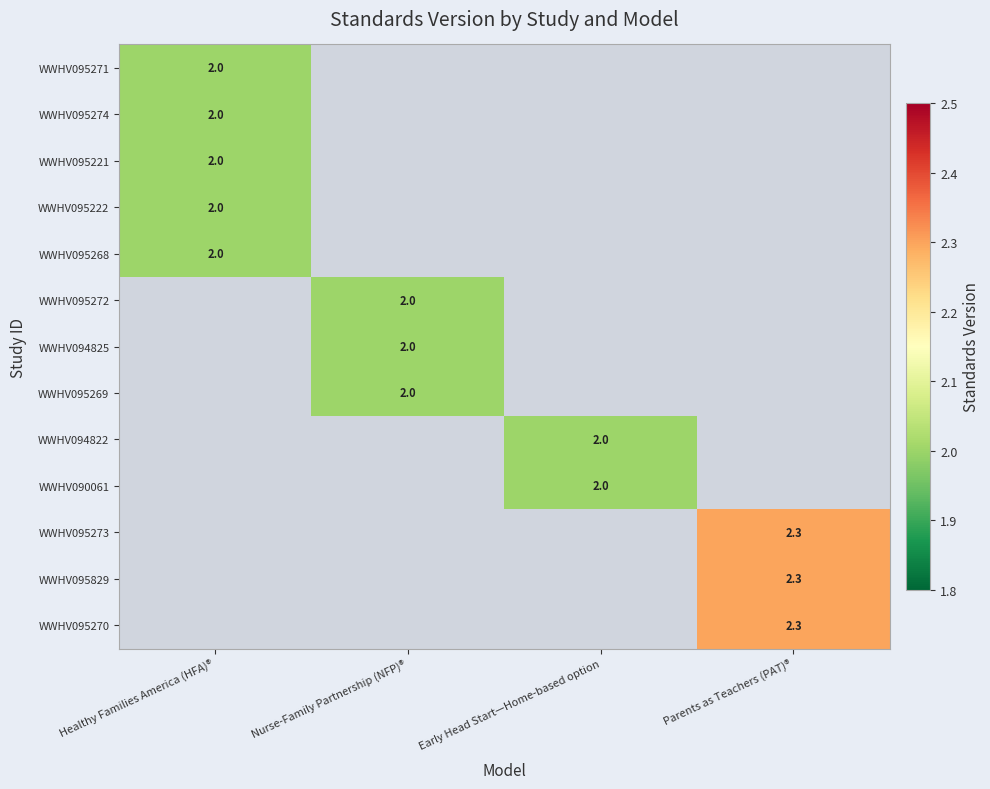

At how many categories does at least one series exceed 2?

1